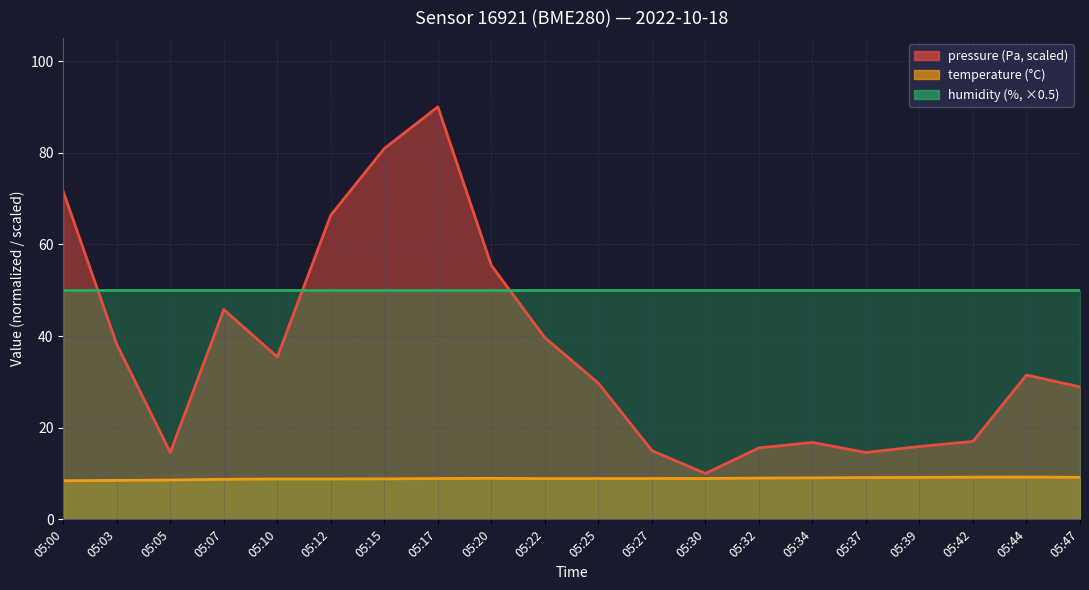

What is the difference between the second highest and minimum values in the pressure series?

70.9